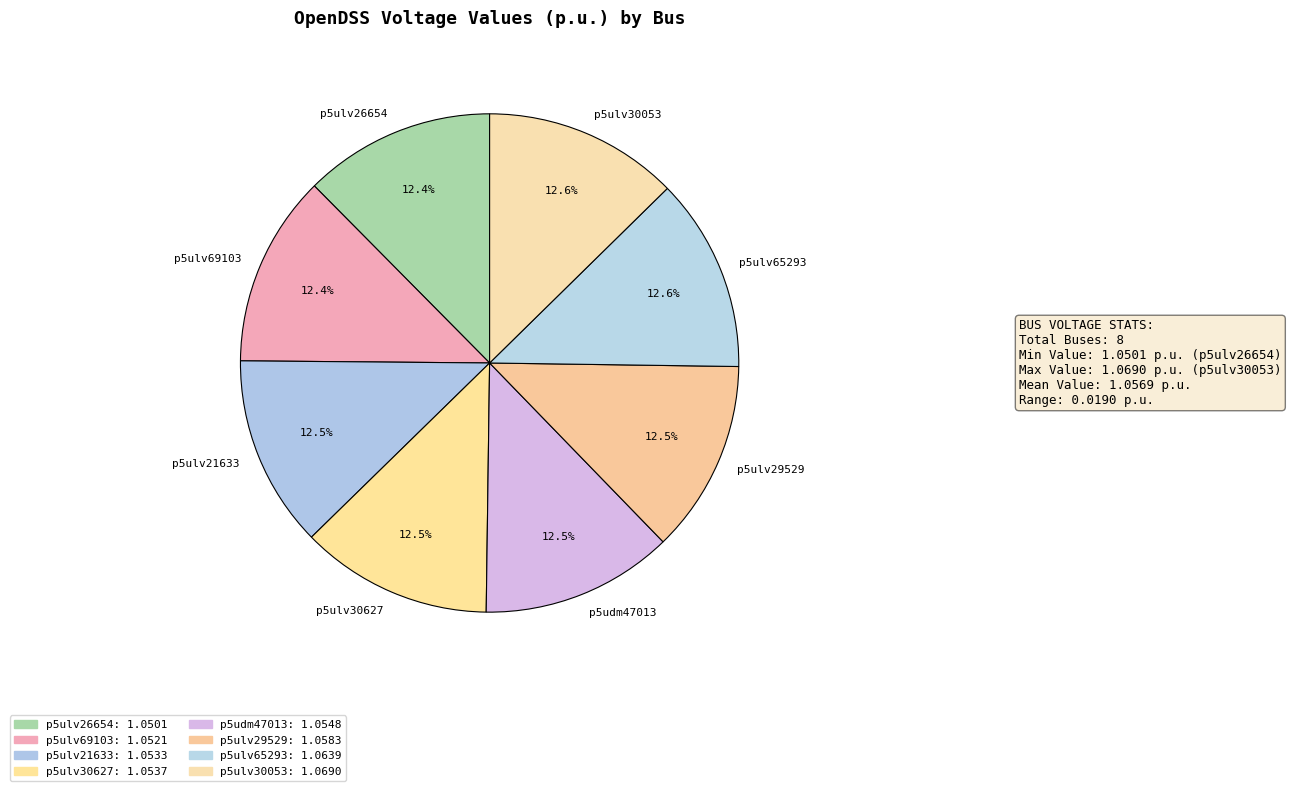

How many segments does this pie chart have?

8